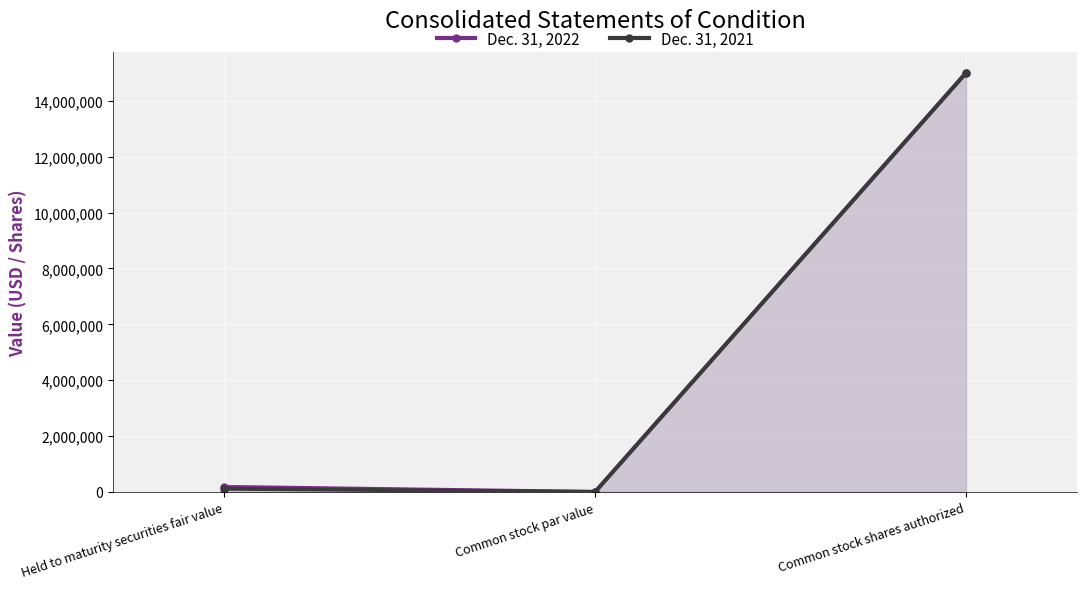

What is the label of the 2nd point from the left?

Common stock par value